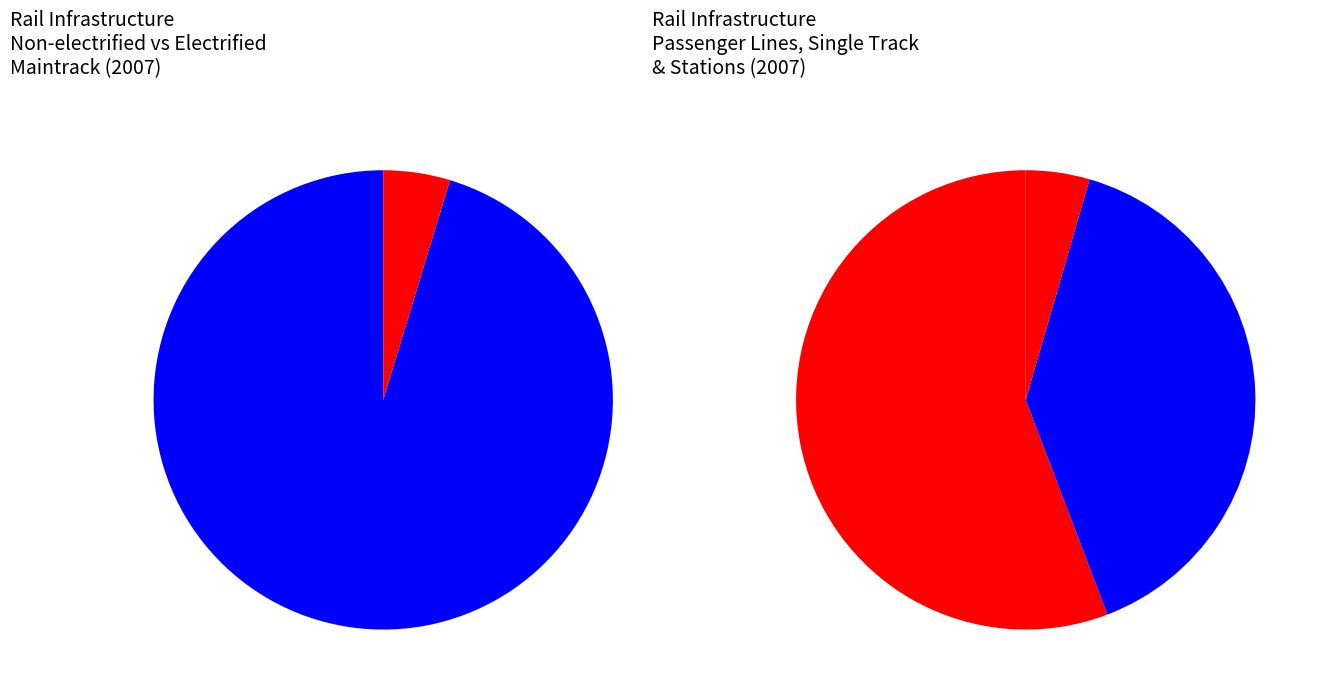

Between Number of passenger stations and Length of electrified maintrack, which is larger?

Number of passenger stations